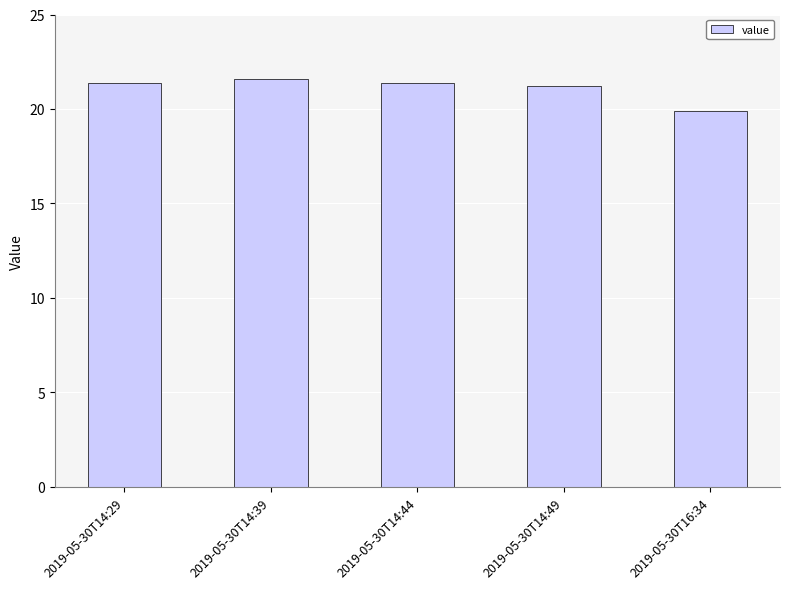

The chart shows a value of 28.7 at 2019-05-30T14:44. True or false?

False